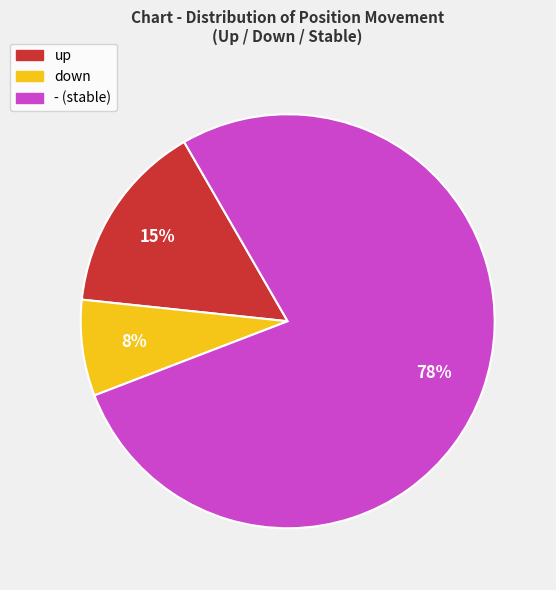

Which slice represents more than half of the pie?

-